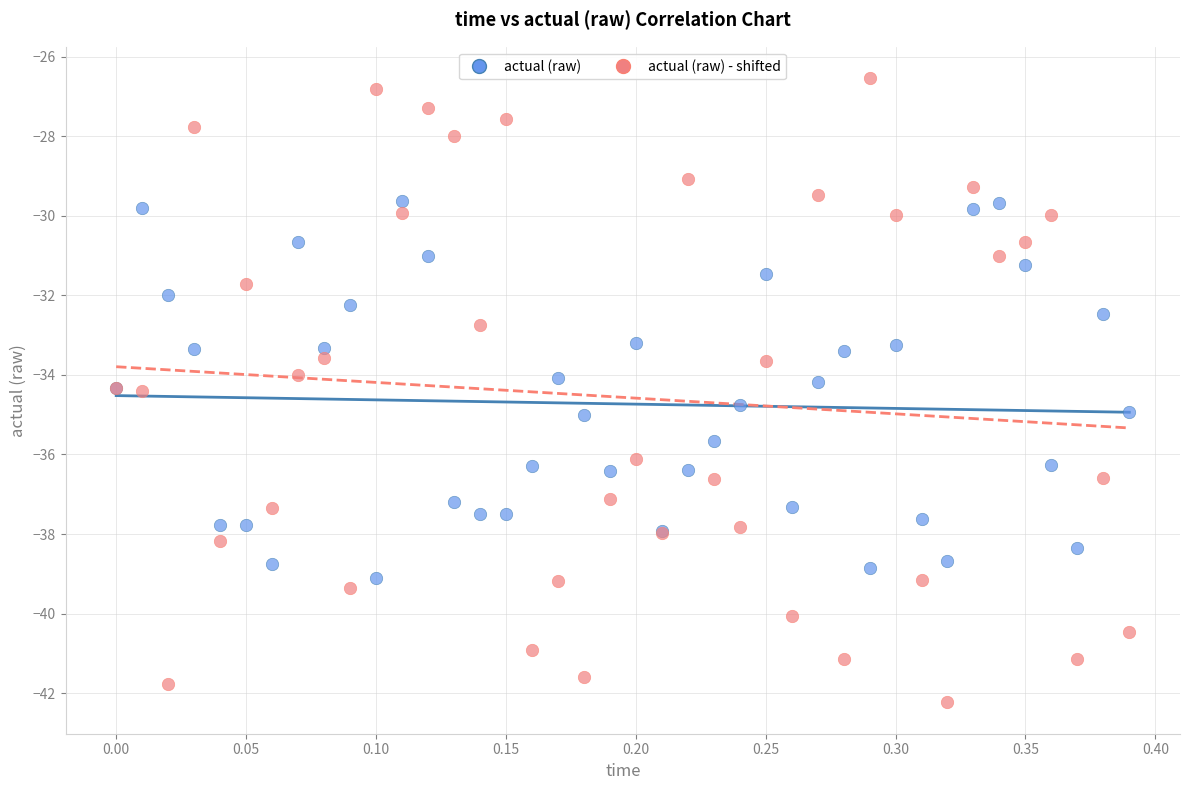

Which series has the widest spread of Y values?

actual (raw) - shifted